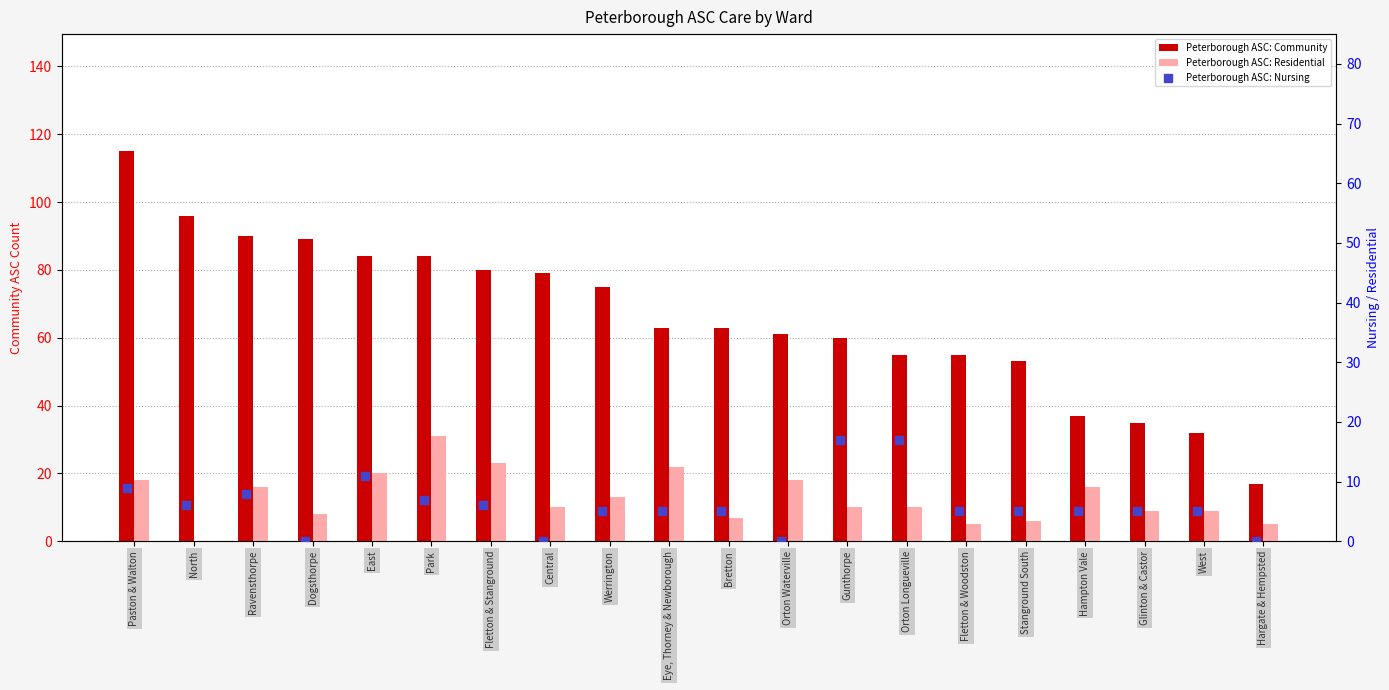

What are all the series names shown in the legend?

Peterborough ASC: Community, Peterborough ASC: Residential, Peterborough ASC: Nursing